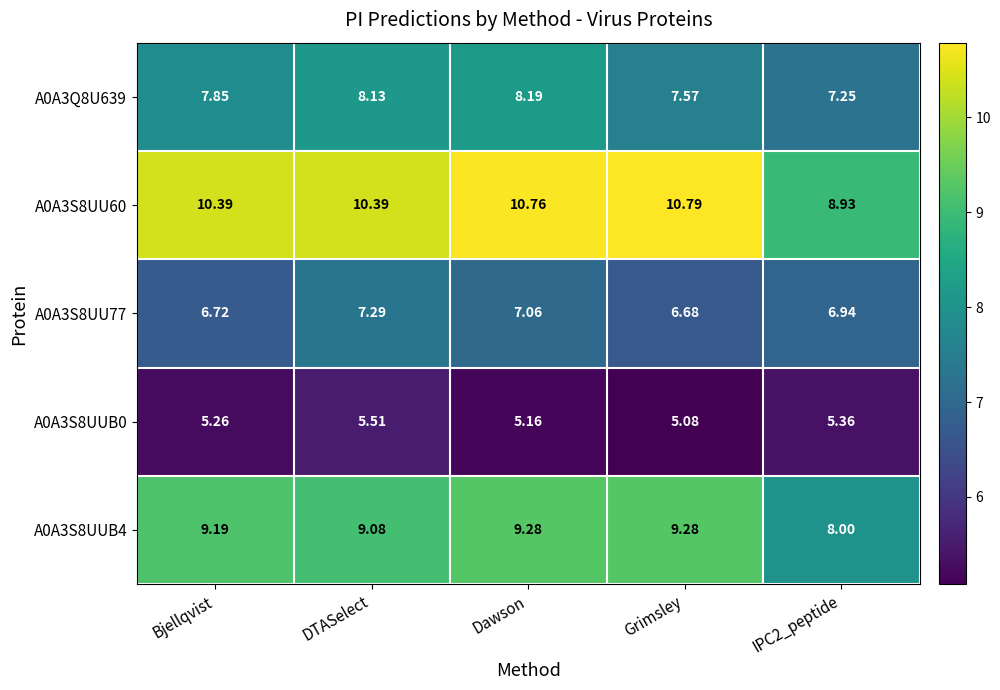

Which category has the highest value in the A0A3Q8U639 series?

Dawson